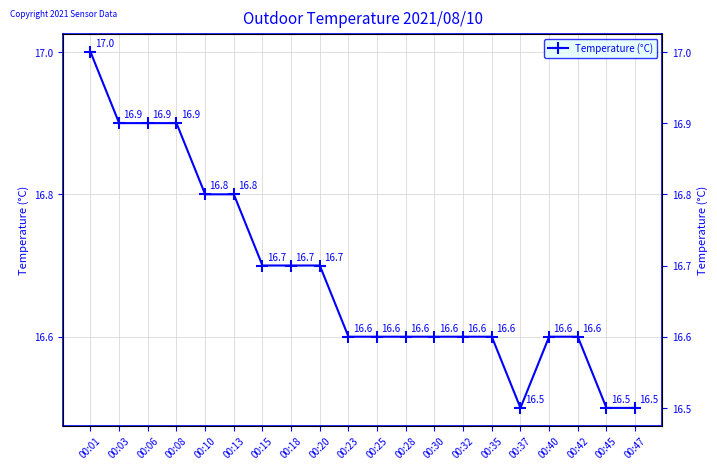

What is the sum of the values at 00:06 and 00:23?

33.5